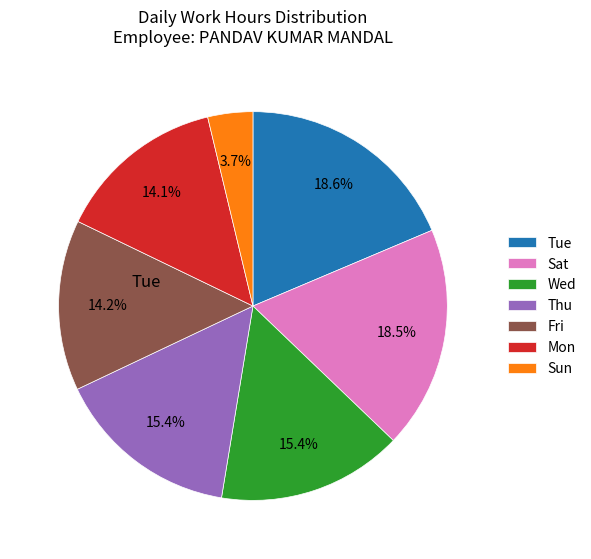

Is there a majority slice in this chart?

No